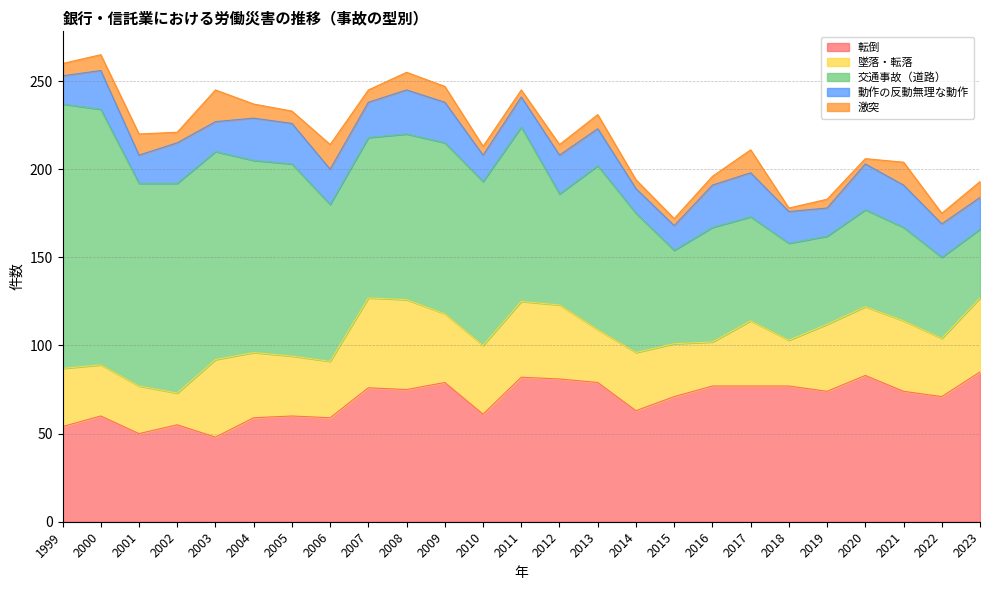

What is the spread (max minus min) of values at 2019?

69